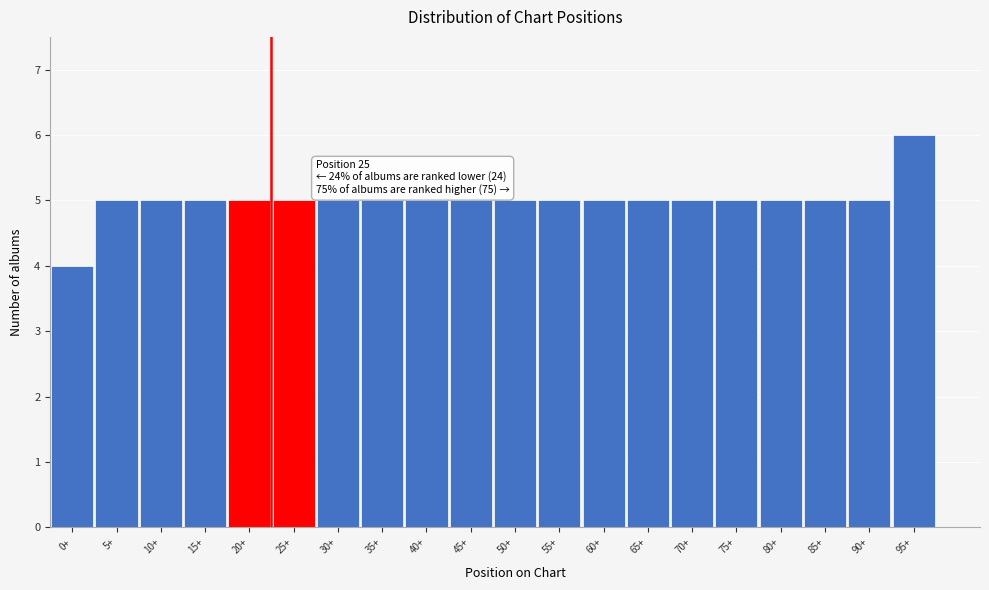

Reading left to right, transcribe all the data shown in this chart.

0+=4	5+=5	10+=5	15+=5	20+=5	25+=5	30+=5	35+=5	40+=5	45+=5	50+=5	55+=5	60+=5	65+=5	70+=5	75+=5	80+=5	85+=5	90+=5	95+=6